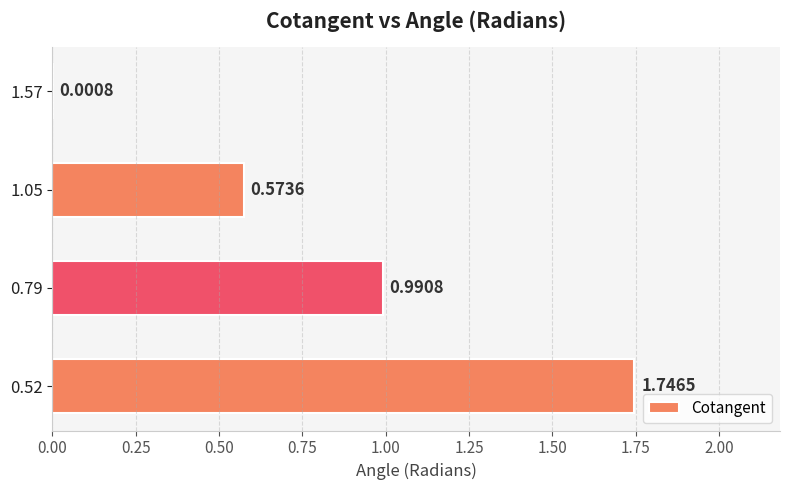

What is the sum of the values at 0.79 and 0.52?

2.7